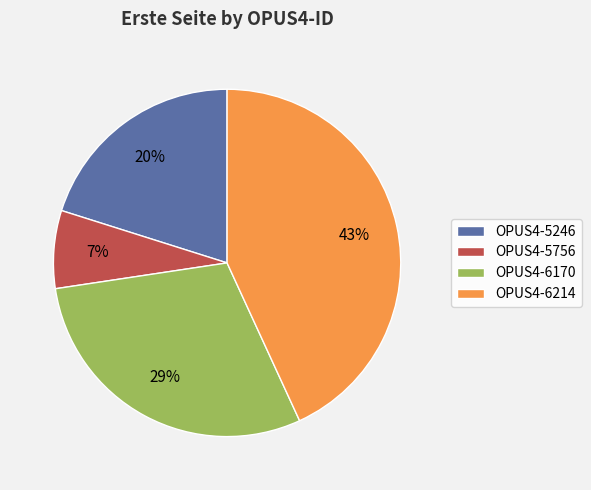

Which category has the smallest portion of the pie?

OPUS4-5756